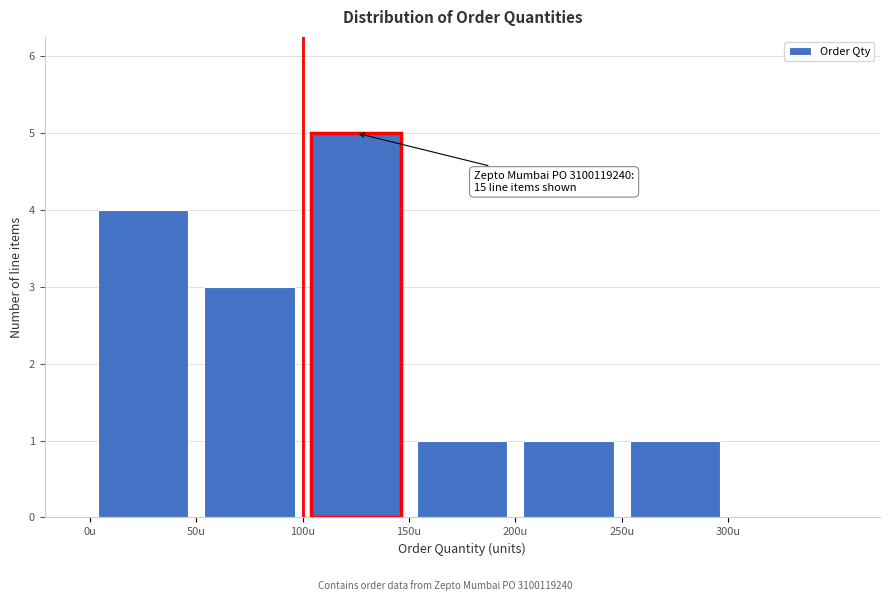

Over which range of the x-axis is the bar tallest?

100 to 150